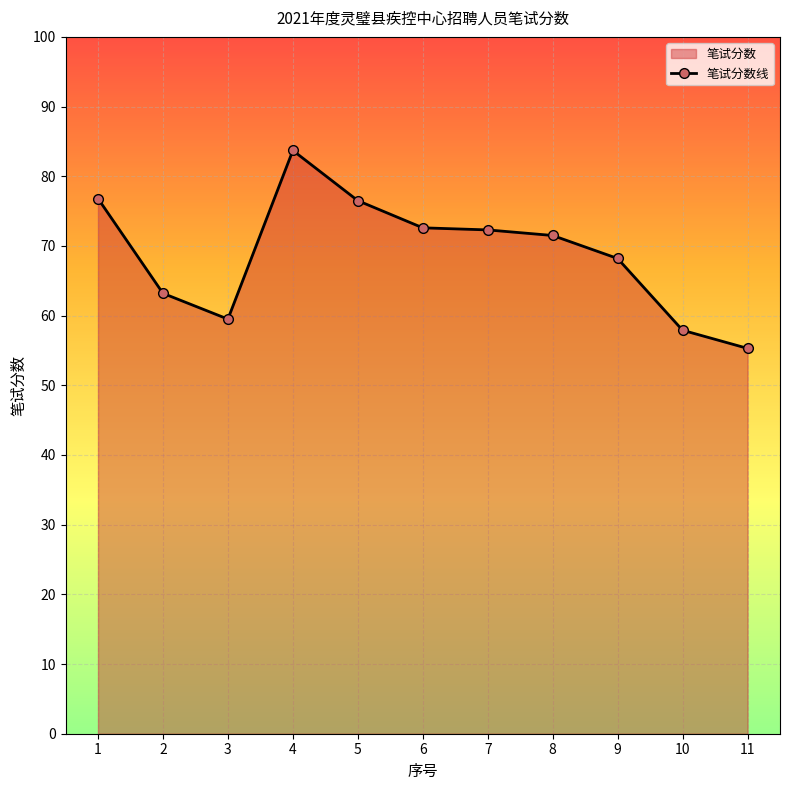

List the labels in order of value, largest first.

4, 1, 5, 6, 7, 8, 9, 2, 3, 10, 11